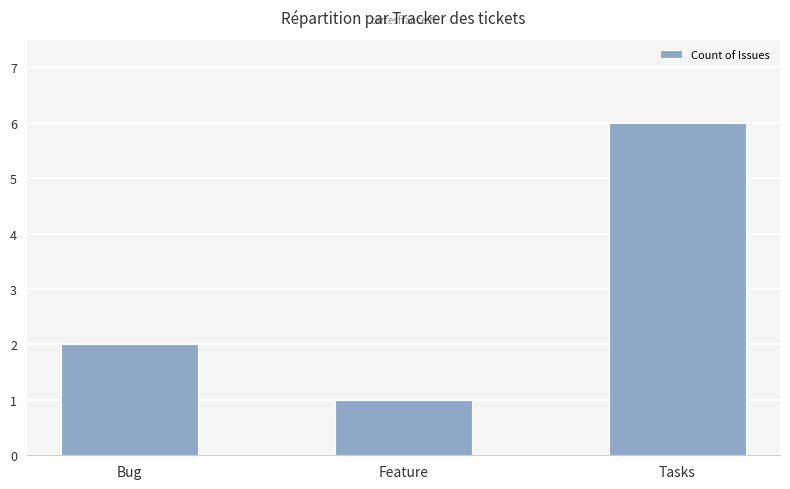

Count the values in the range 1 to 6.

3